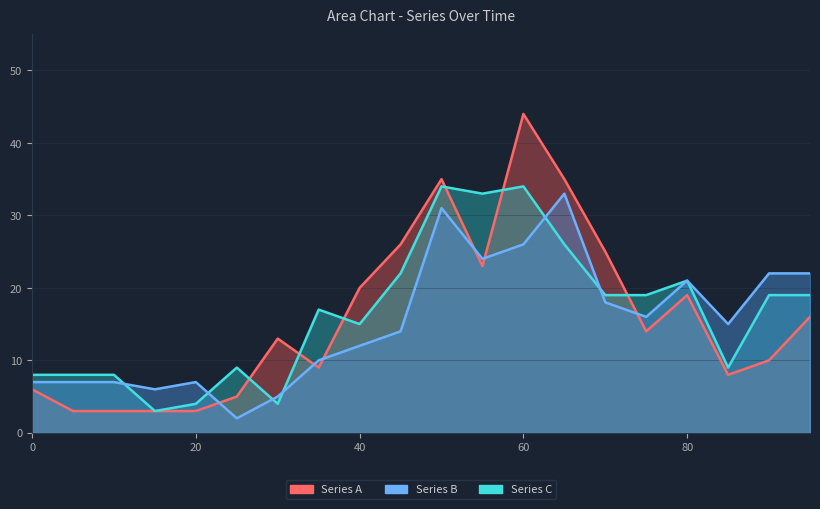

Count the number of categories in the chart.

20